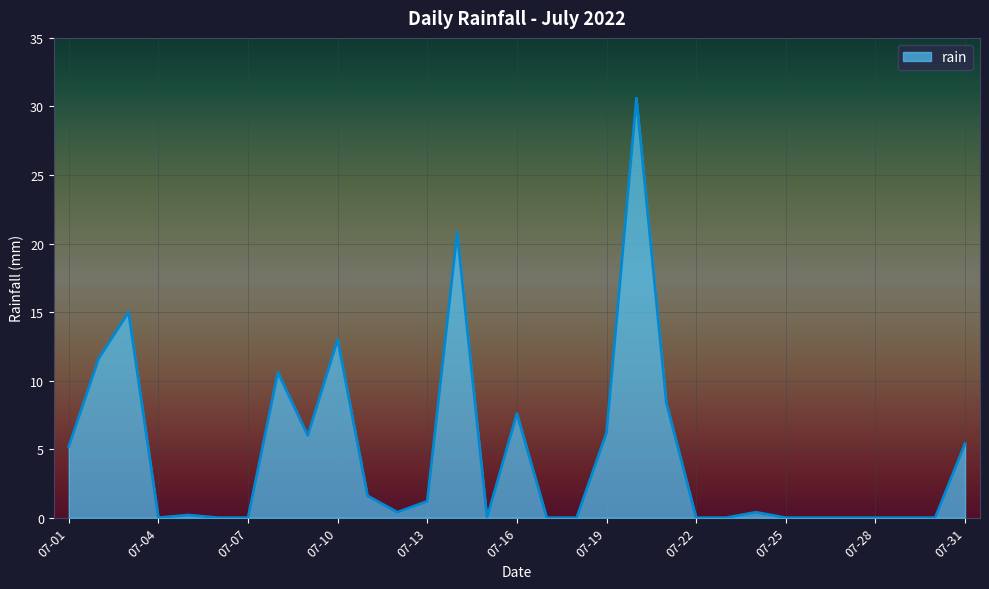

True or false: the data has more than 2 interior local peaks.

True